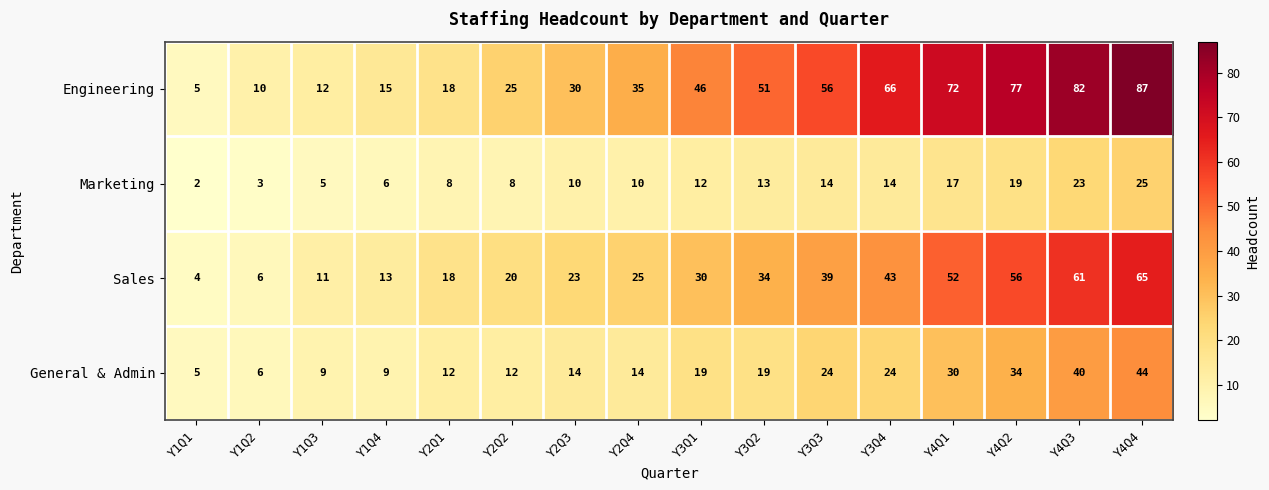

List the series in order of their peak value, lowest first.

Marketing, General & Admin, Sales, Engineering